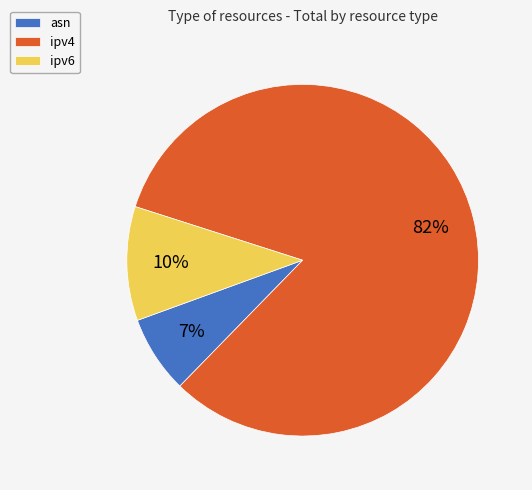

To the nearest percent, what is the combined percentage of ipv4 and ipv6?

93%